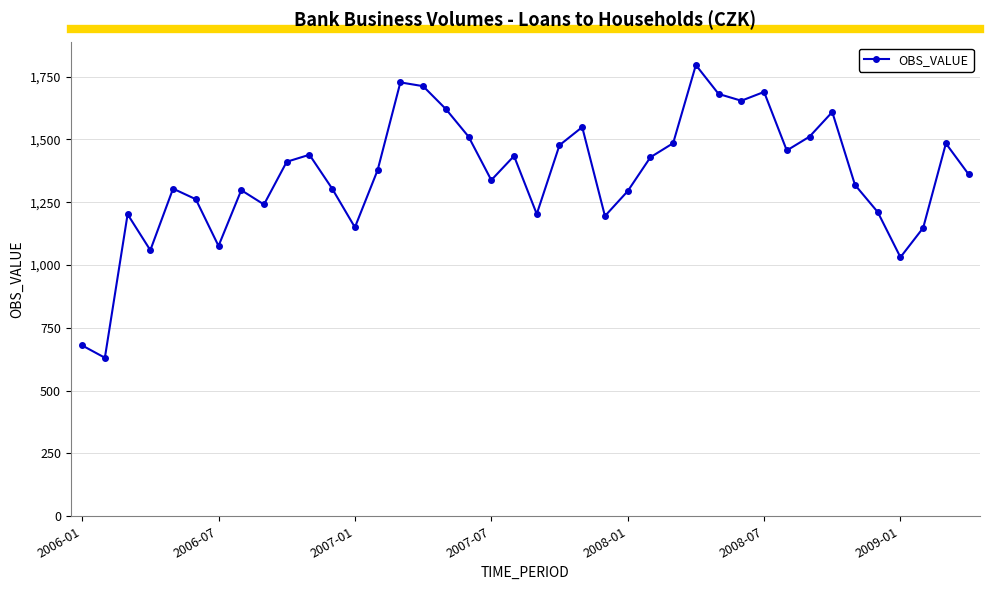

What is the value of the 26th point from the left?

1429